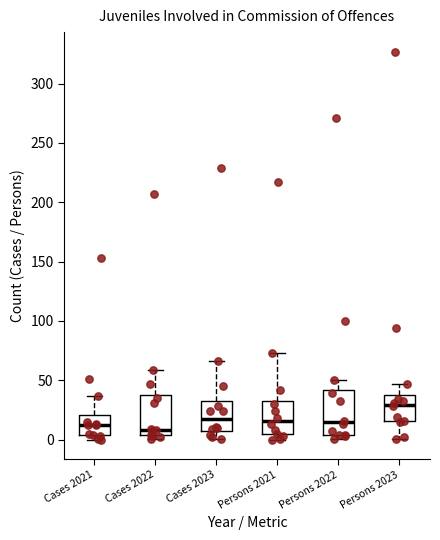

Where does the median line of the box for Cases 2023 sit on the y-axis? The values are not printed on the chart, so give them approximately, as read against the axis.

20